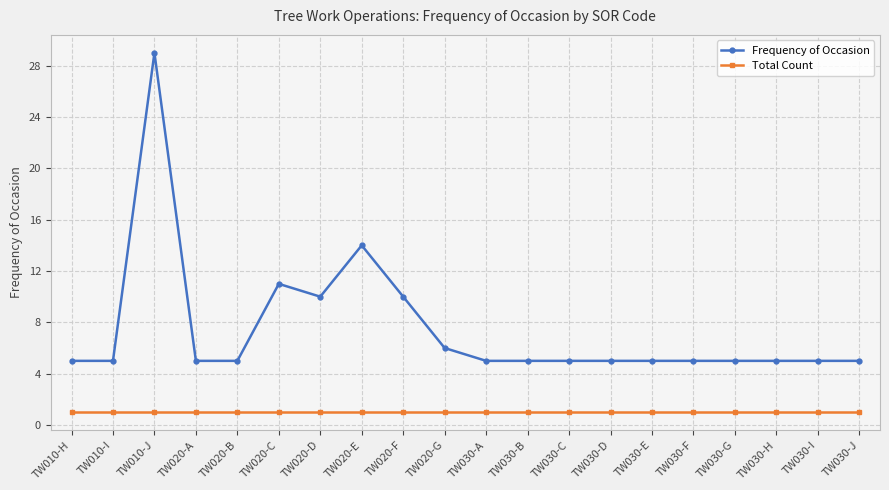

What is the value of the Frequency of Occasion point at the 17th from the left?

5